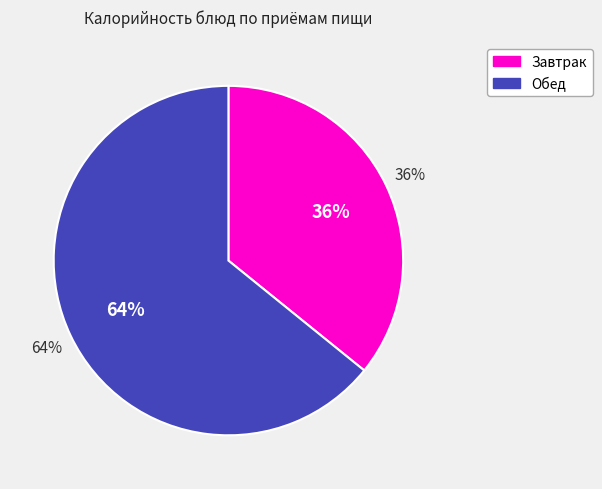

Is ЧАЙ С САХАРОМ (Завтрак) the majority of the pie?

No